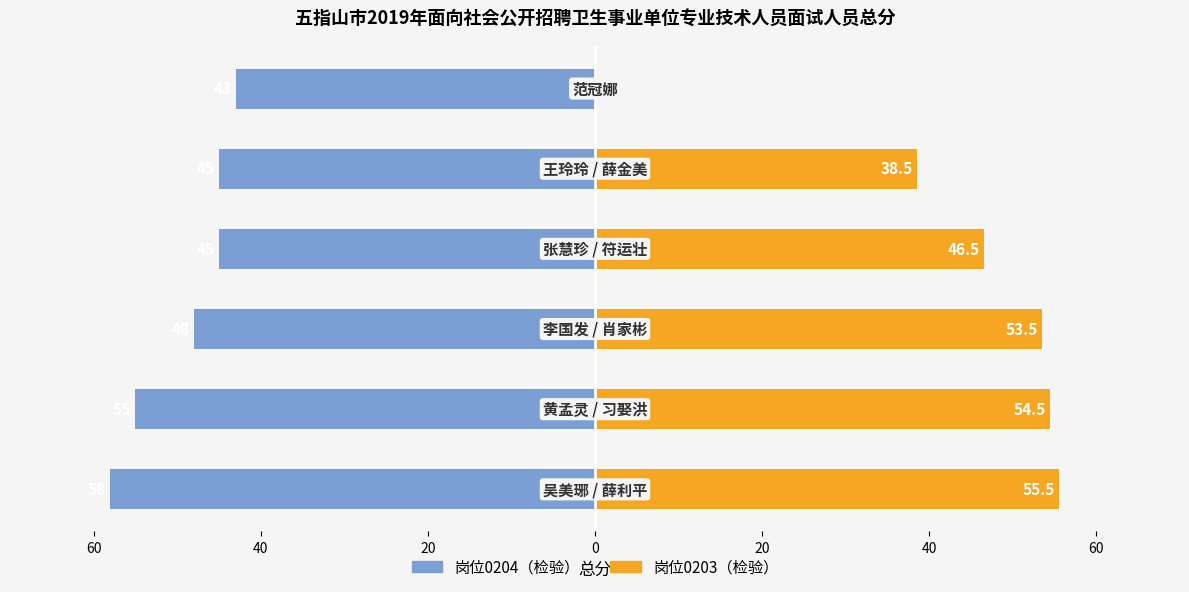

What is the sum of all 岗位0203 values?

248.5